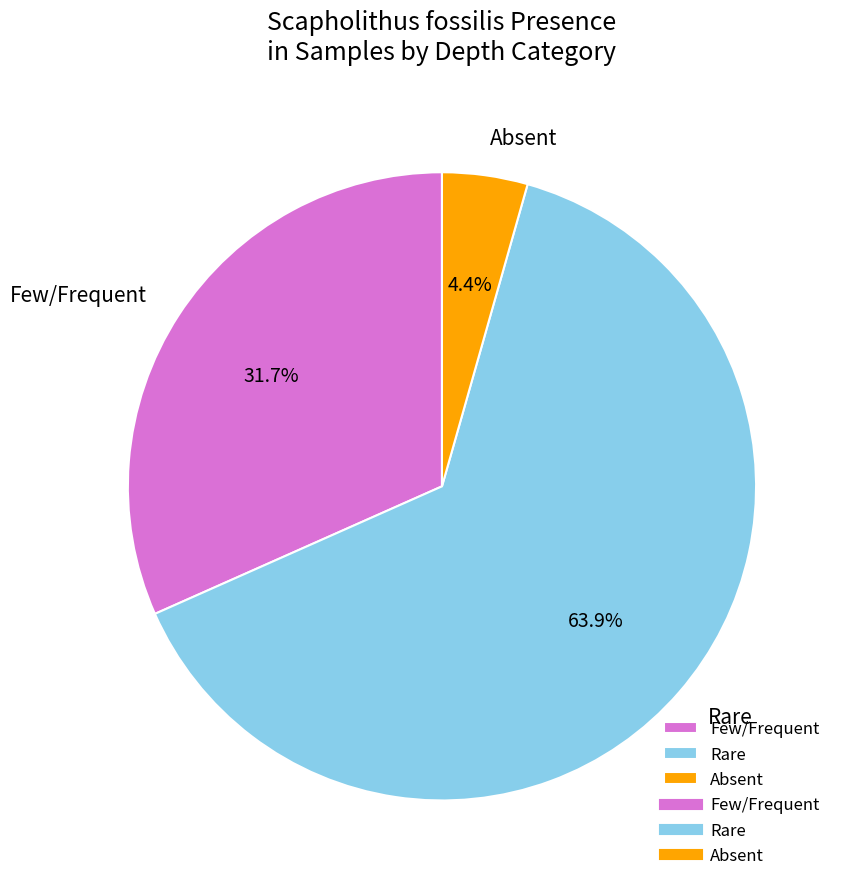

Is the sum of Absent and Rare greater than half?

Yes